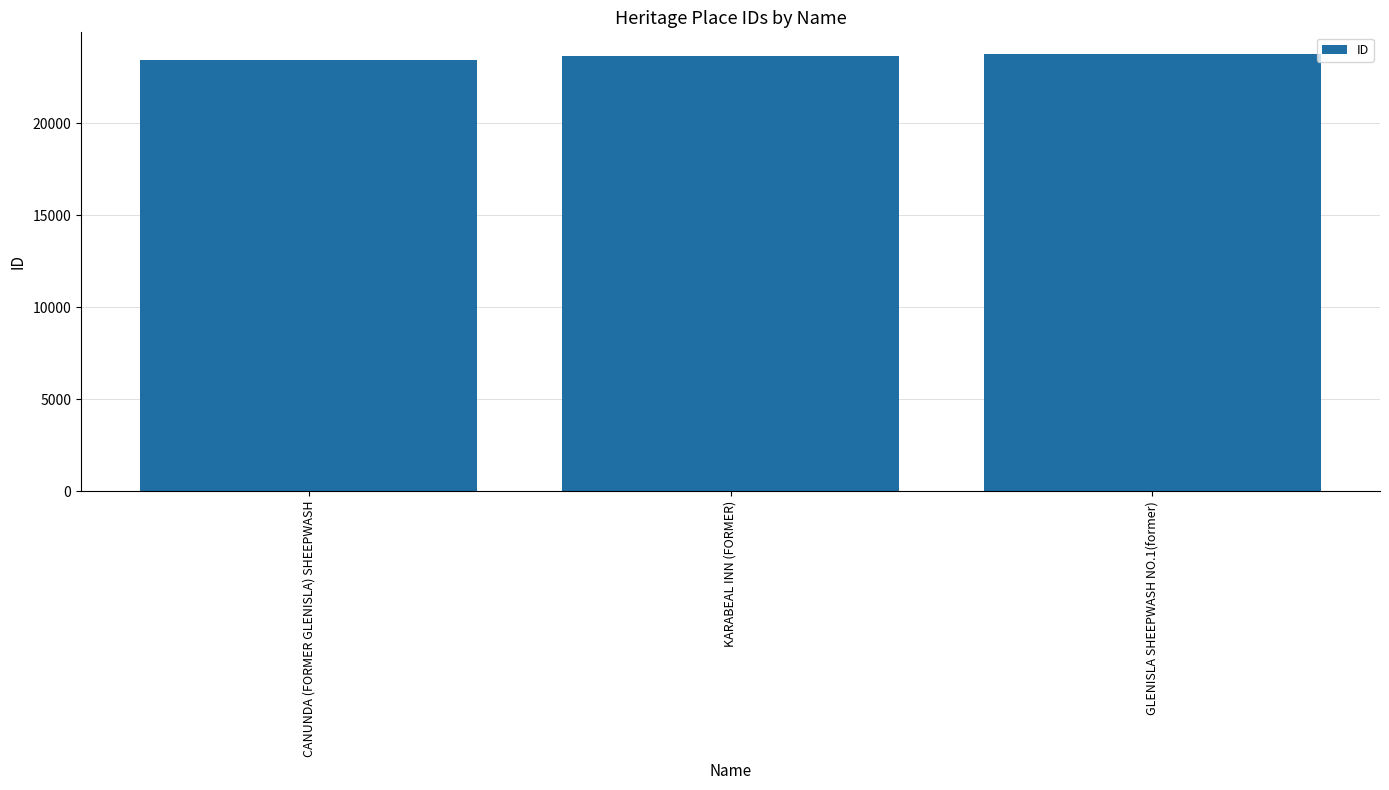

What is the label of the 3rd bar from the left?

GLENISLA SHEEPWASH NO.1(former)